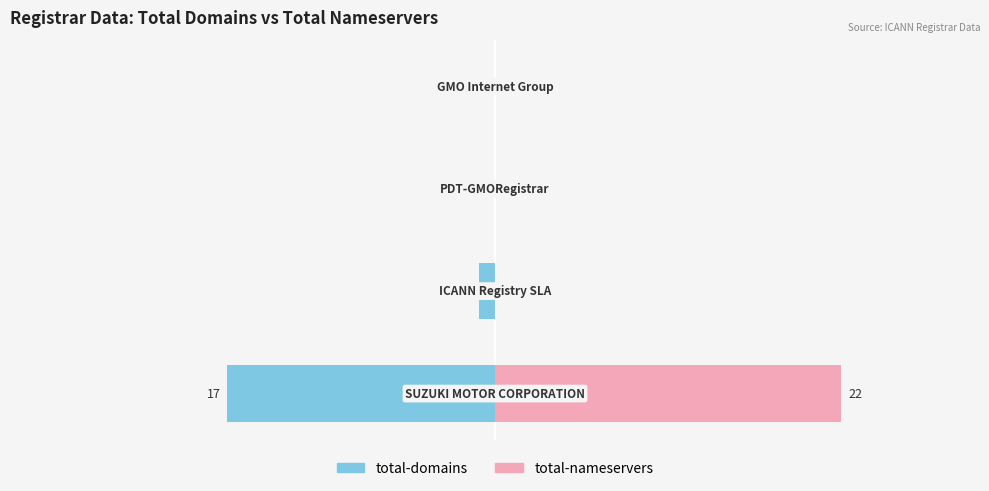

Between 0 and 3, which is larger?

3